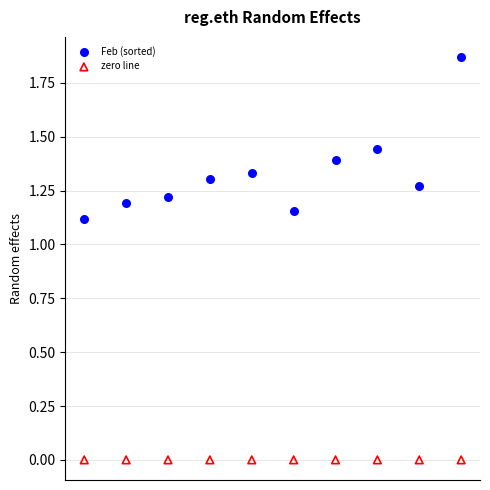

Which series contains the lowest Y value?

zero line